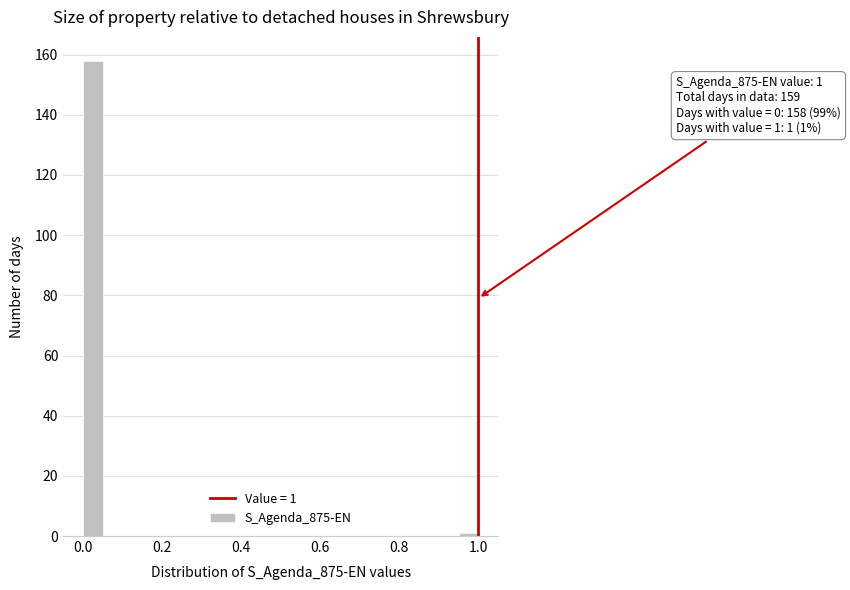

Read against the x-axis, roughly where is the centre of the tallest bar?

0.02